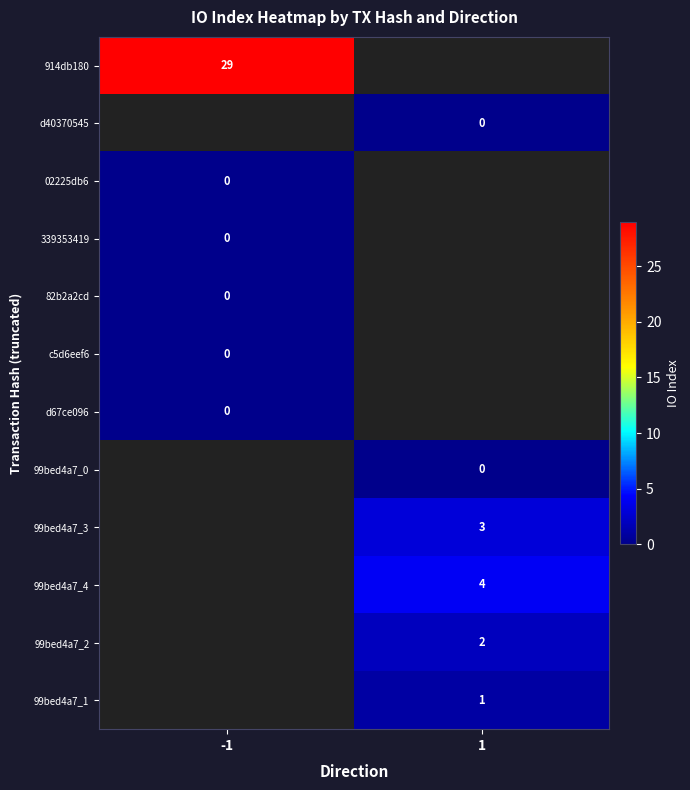

True or false: 99bed4a7_3 has a value of 3 at 1.

True